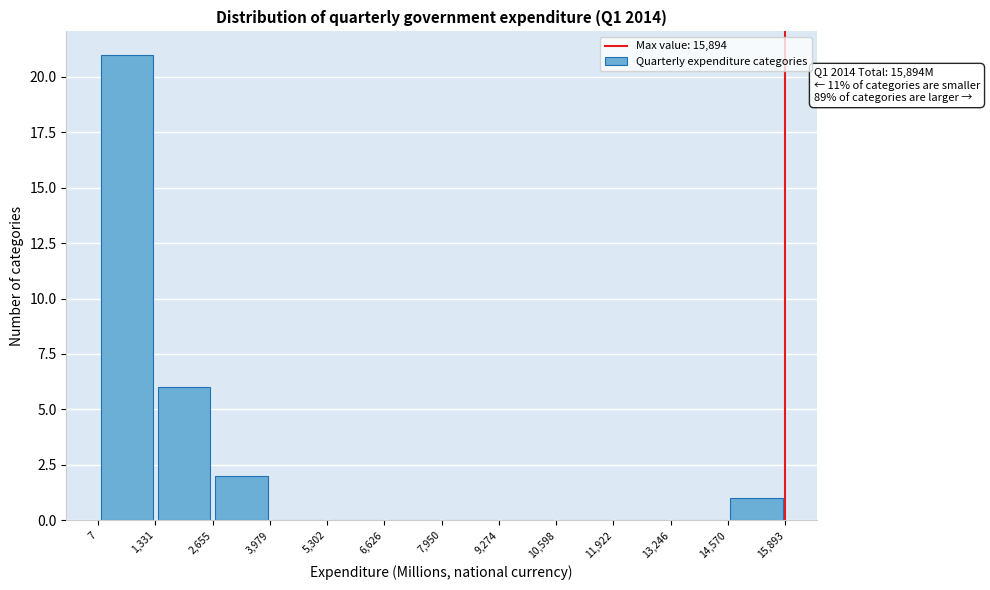

Which range on the x-axis has the tallest bar?

7 to 1,331